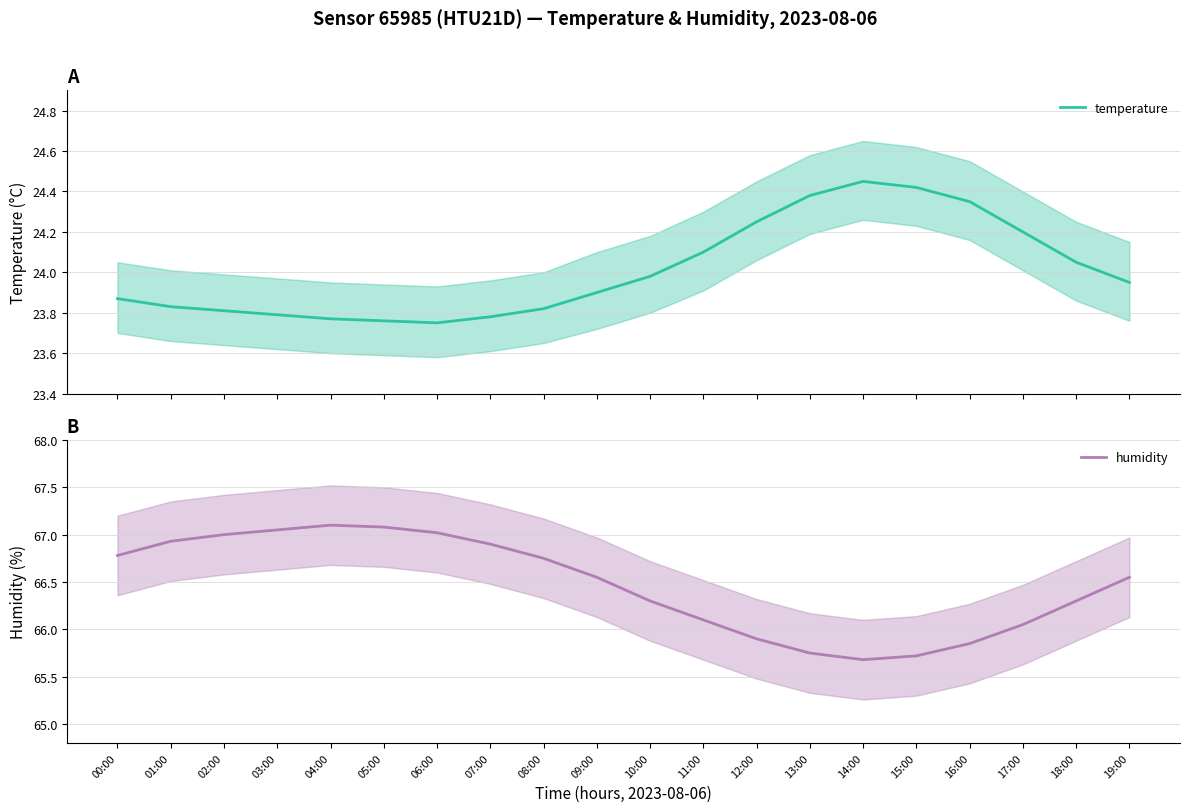

Read the humidity value at 01:00.

66.9